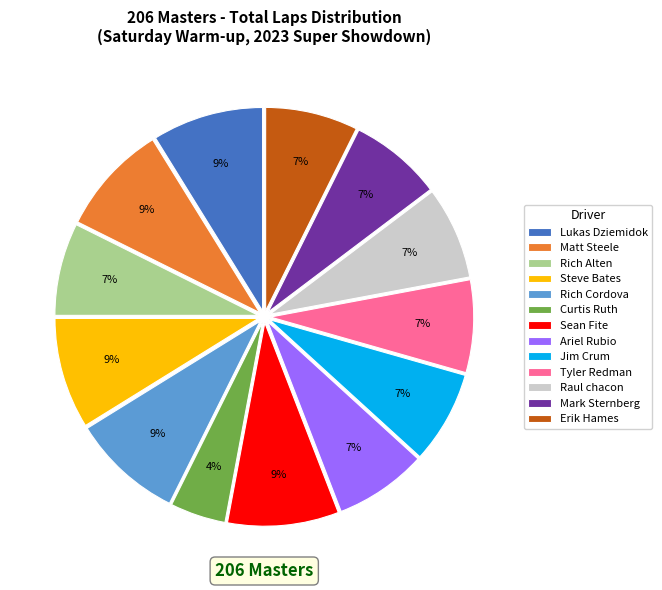

Which slice is the smallest?

Curtis Ruth